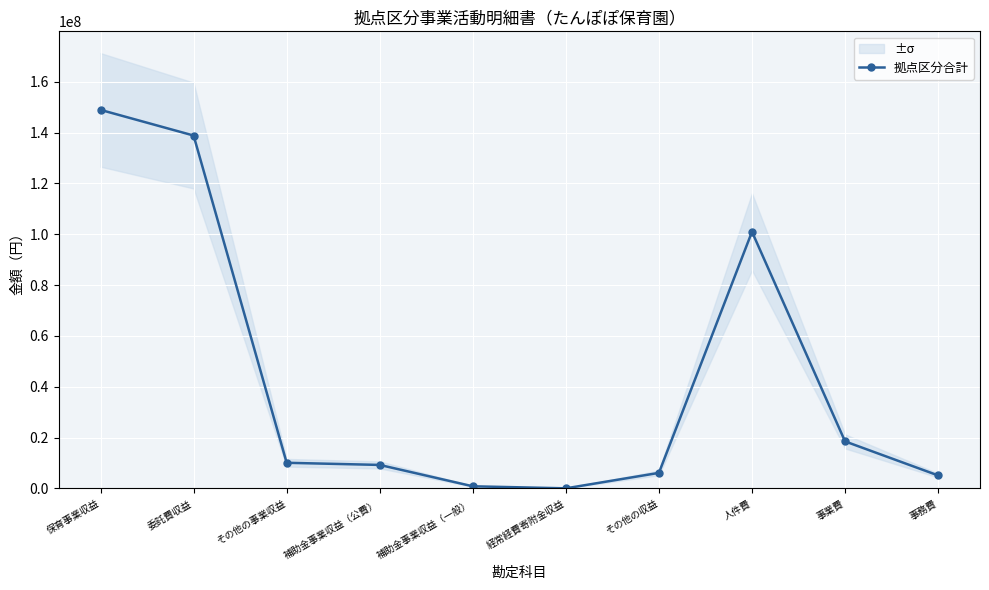

At which label is the value closest to 74477955?

人件費